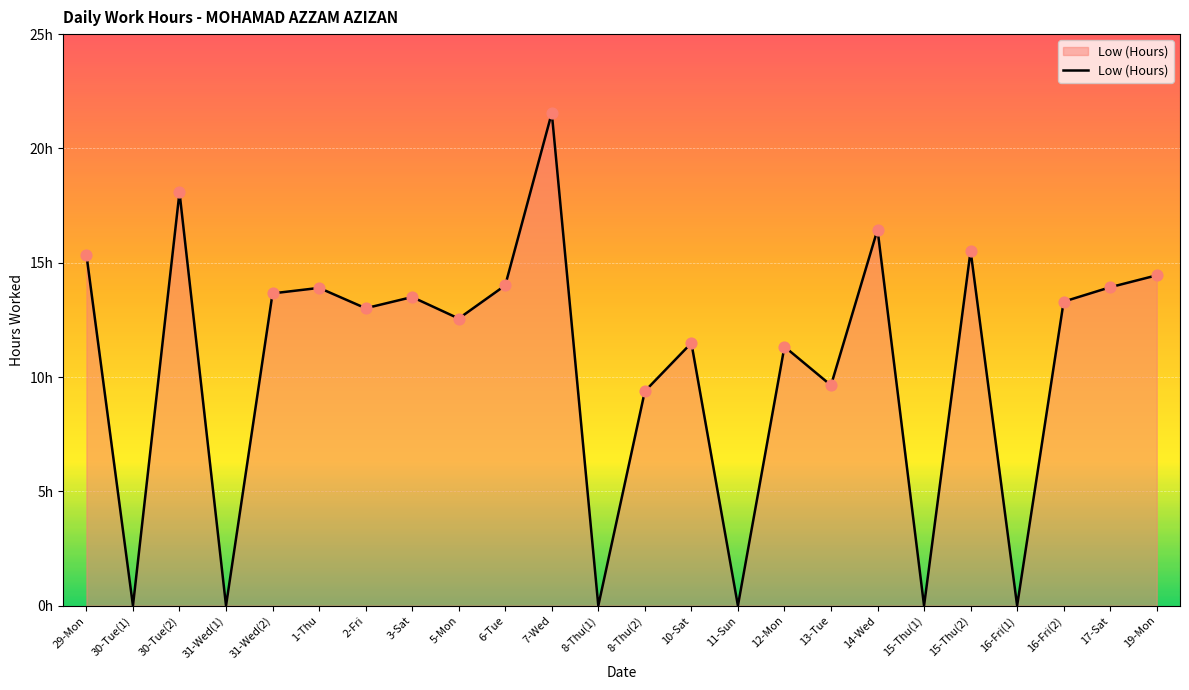

Which has a higher value, 16-Fri(2) or 31-Wed(1)?

16-Fri(2)